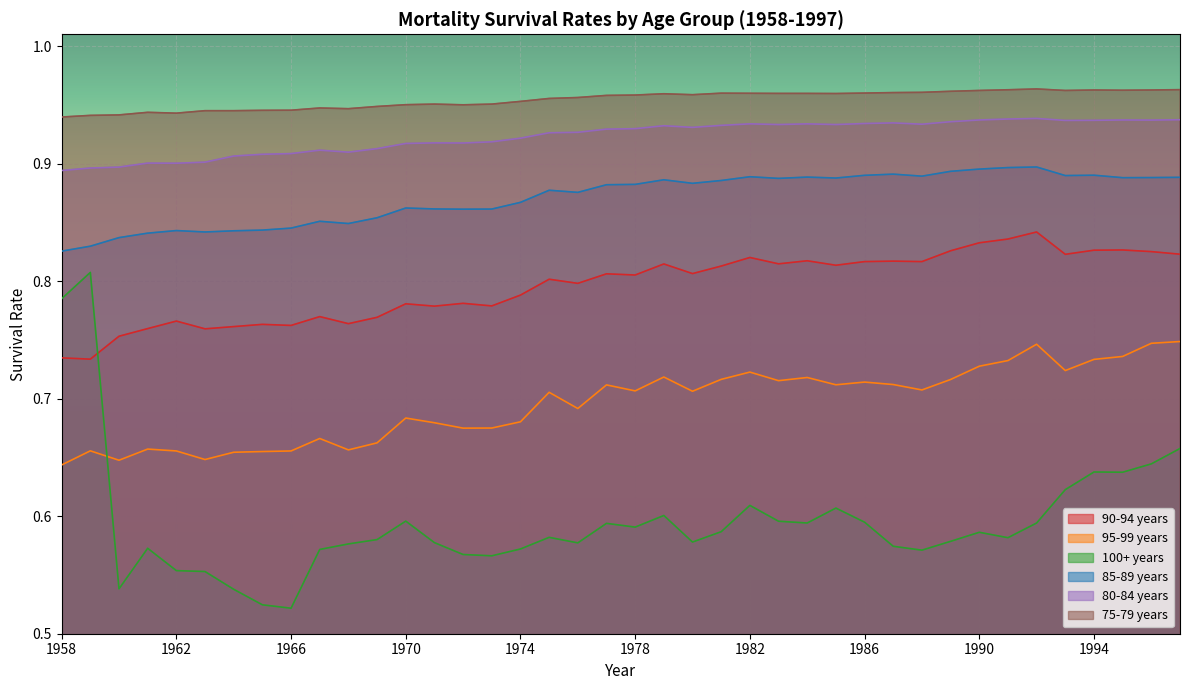

What is the average value of the 85-89 years series?

0.9